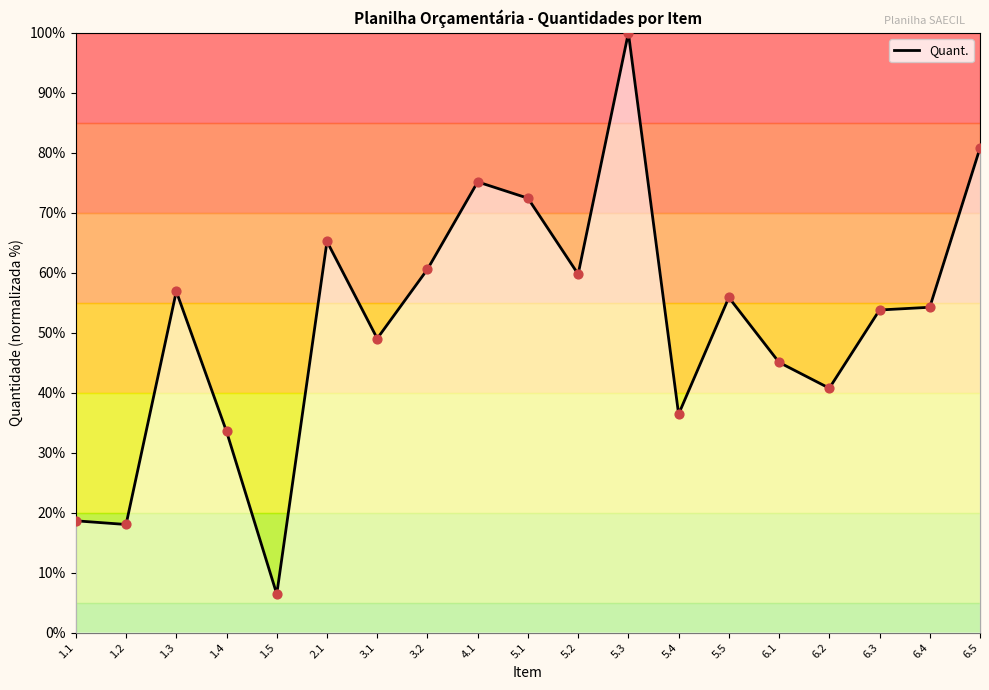

What is the change in value from 5.5 to 6.3?

-2.1